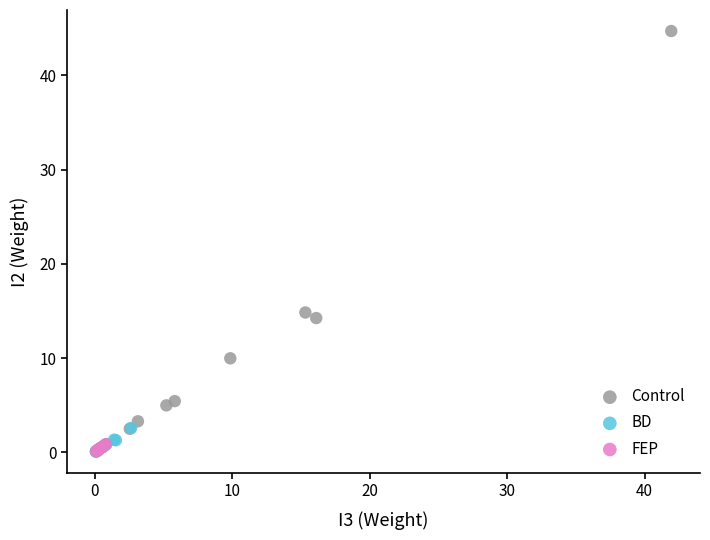

Which series reaches the maximum Y coordinate?

Control